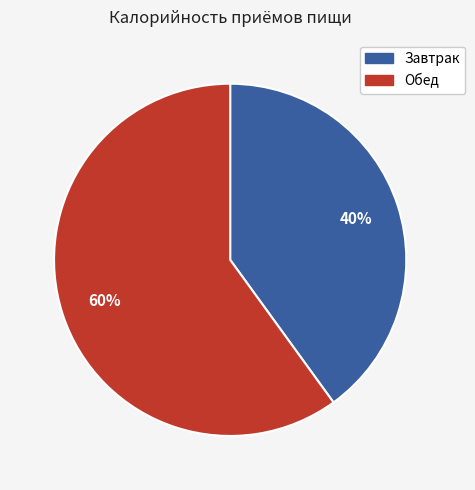

Is Обед the majority of the pie?

Yes